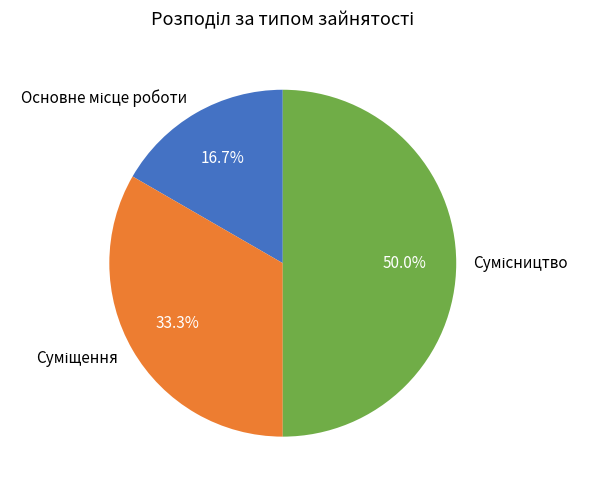

Count the number of slices in the pie.

3